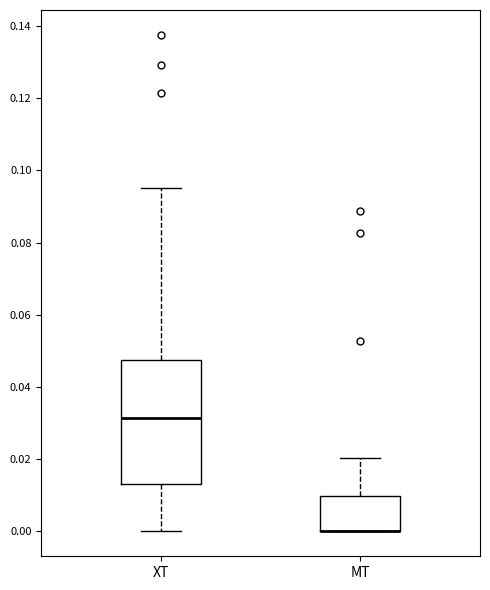

Where is the upper edge of the box for ΜΤ on the y-axis? The values are not printed on the chart, so give them approximately, as read against the axis.

0.010